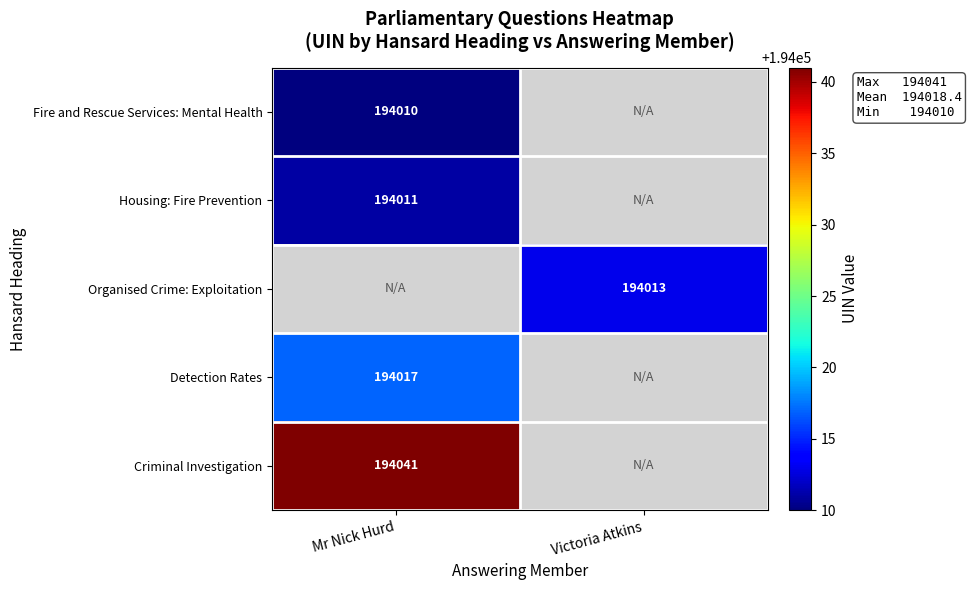

The value of Detection Rates at Mr Nick Hurd is 194017. True or false?

True